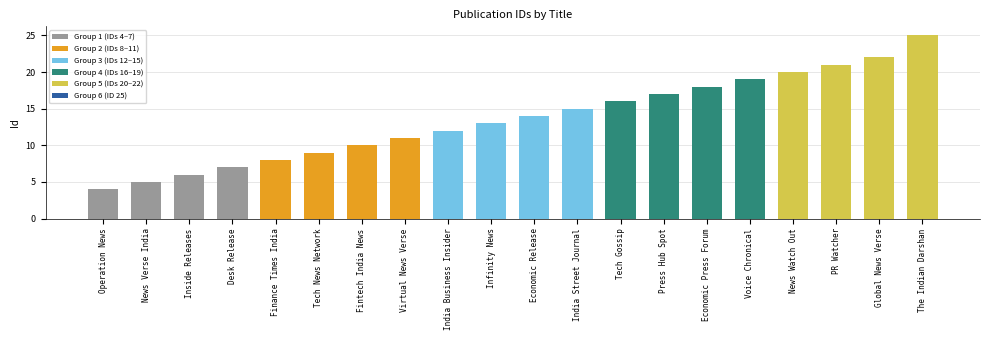

What value does the data have at Voice Chronical, to the nearest 10?

20